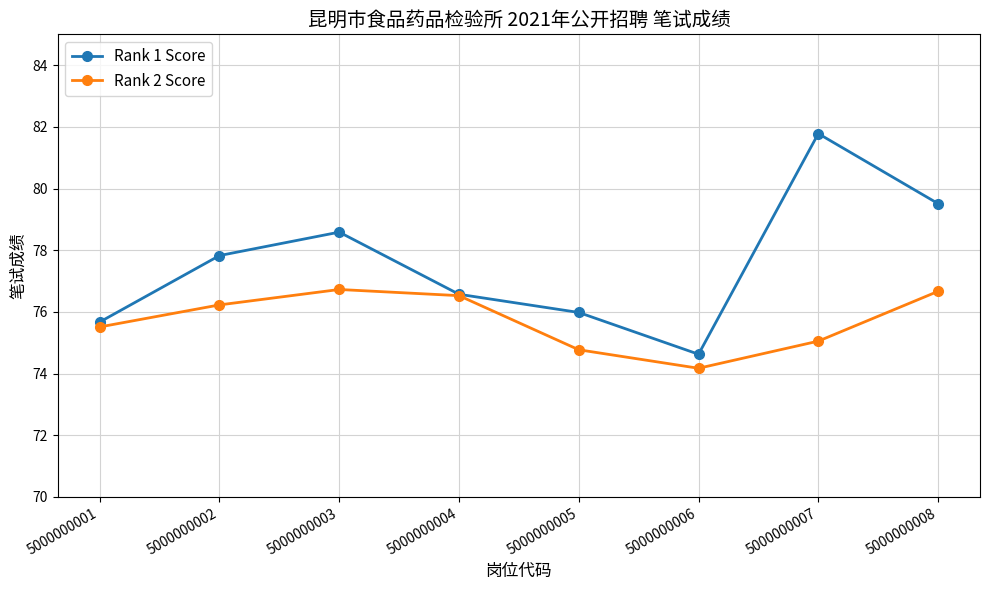

The value of Rank 2 Score at 5000000006 is 120.6. True or false?

False